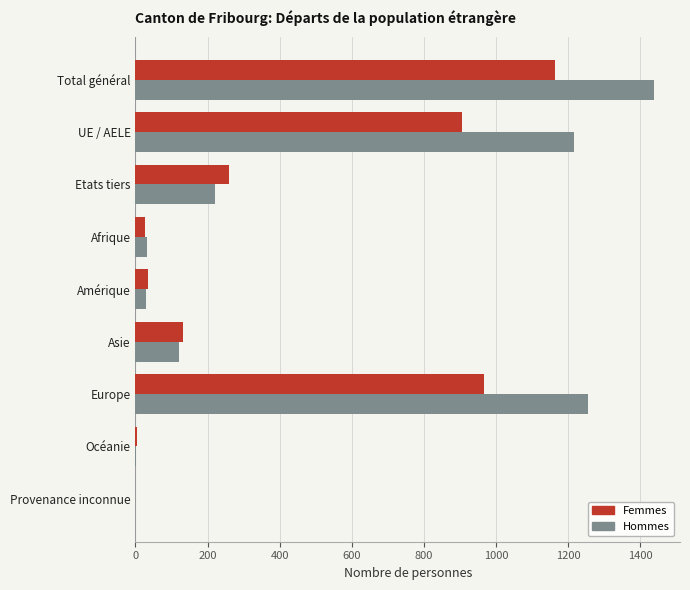

How many distinct data groups are displayed?

2